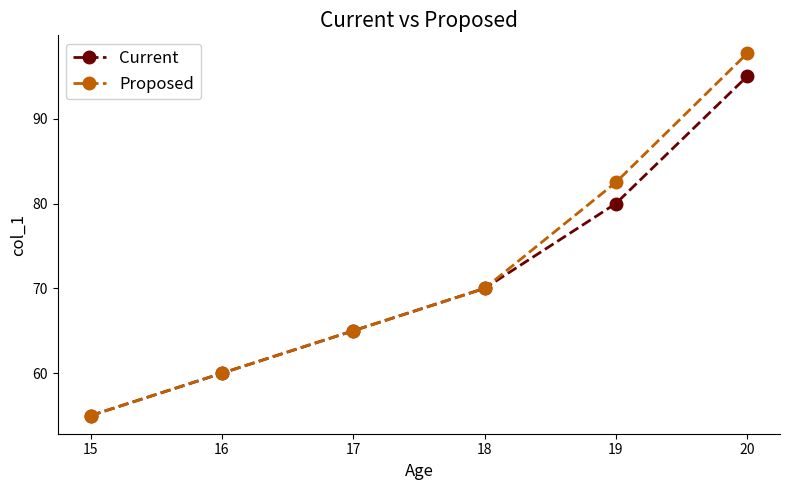

Rank the series by their average value, from lowest to highest.

Current, Proposed